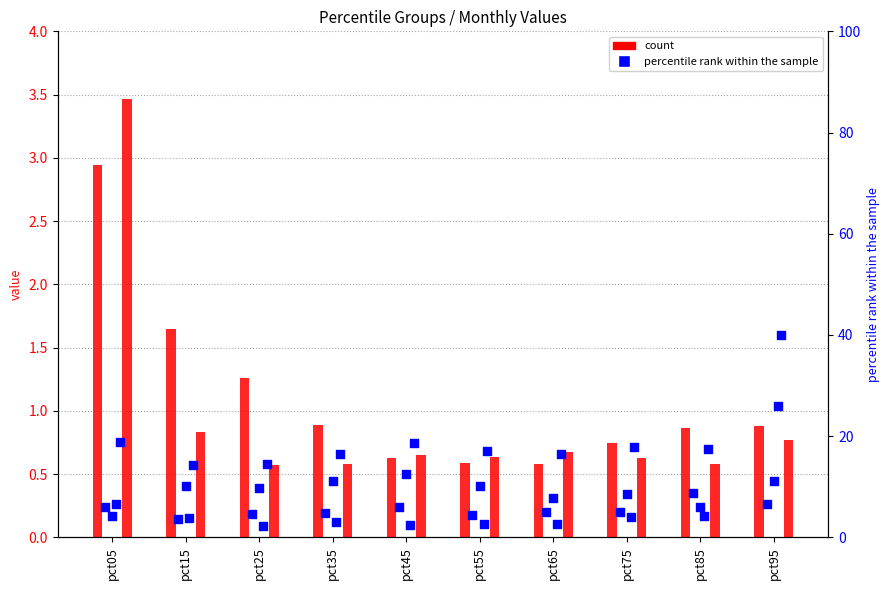

Which series reaches the minimum Y coordinate?

count (Jun)